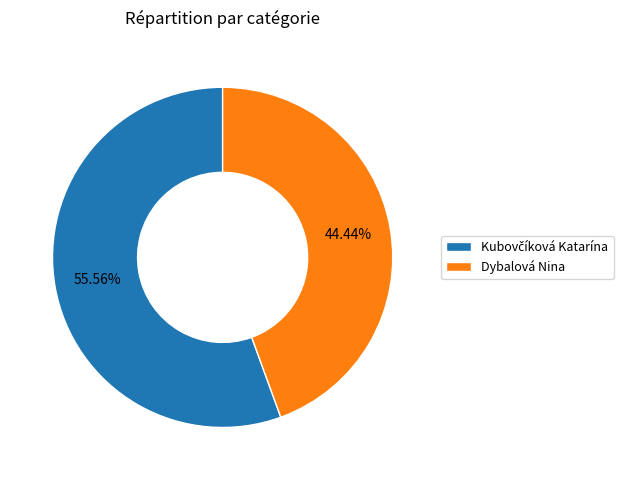

Does Dybalová Nina represent more than half of the total?

No